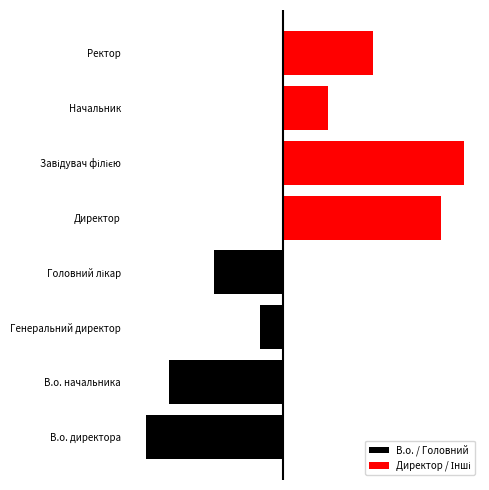

Where does the В.о. / Головний series first go above -3?

2